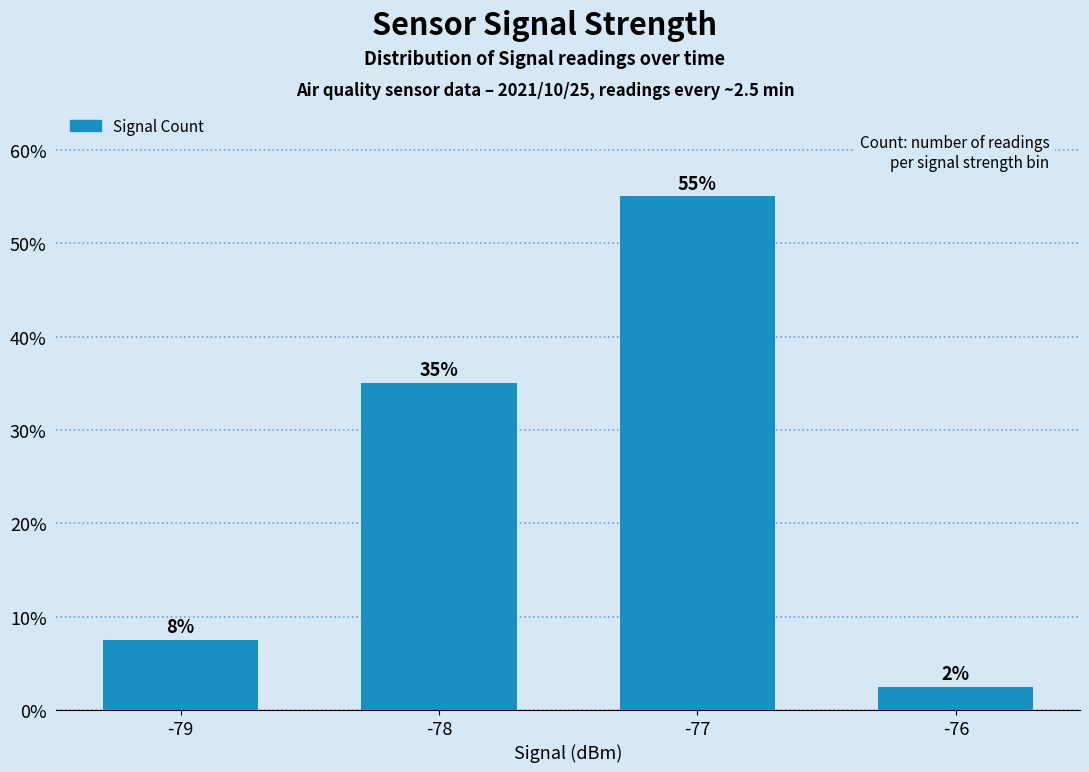

What is the value of the 3rd bar from the left?

55.0